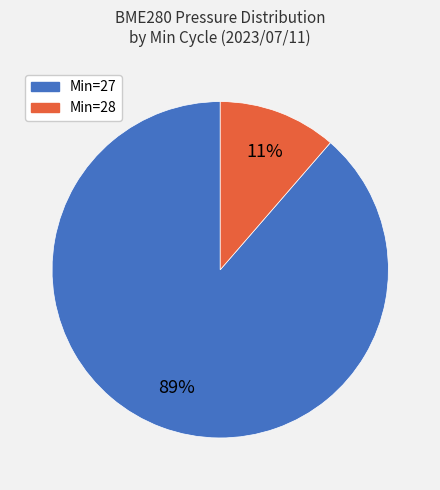

To the nearest percent, what is the average slice percentage?

50%